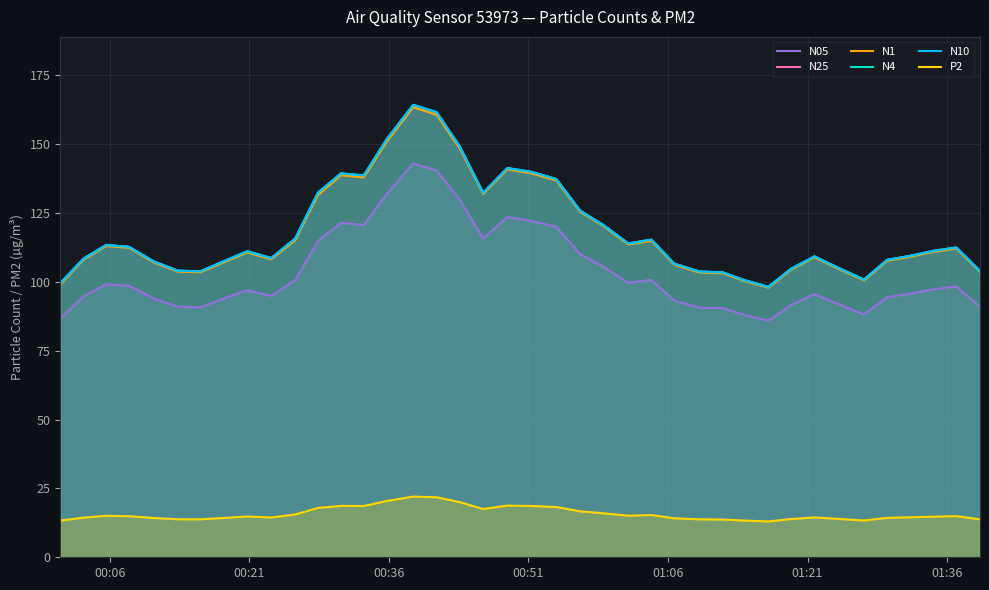

What is the maximum value shown in the chart?

164.4